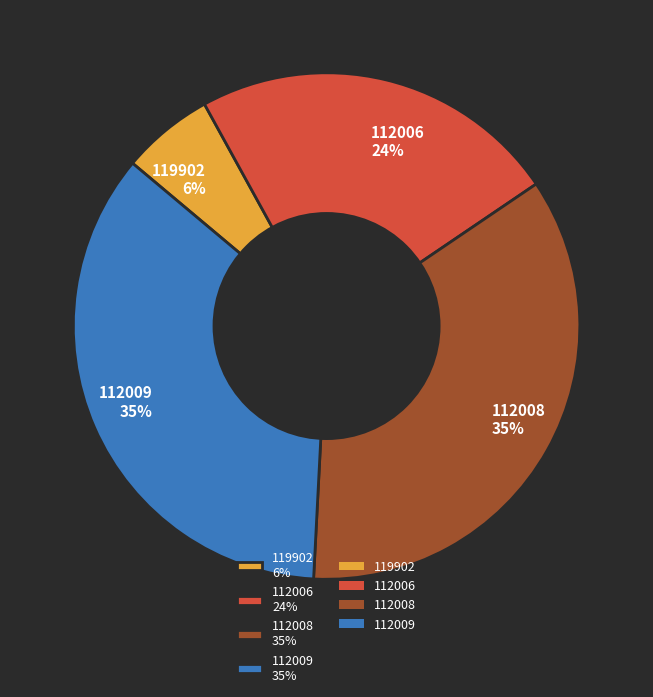

Is there a majority slice in this chart?

No